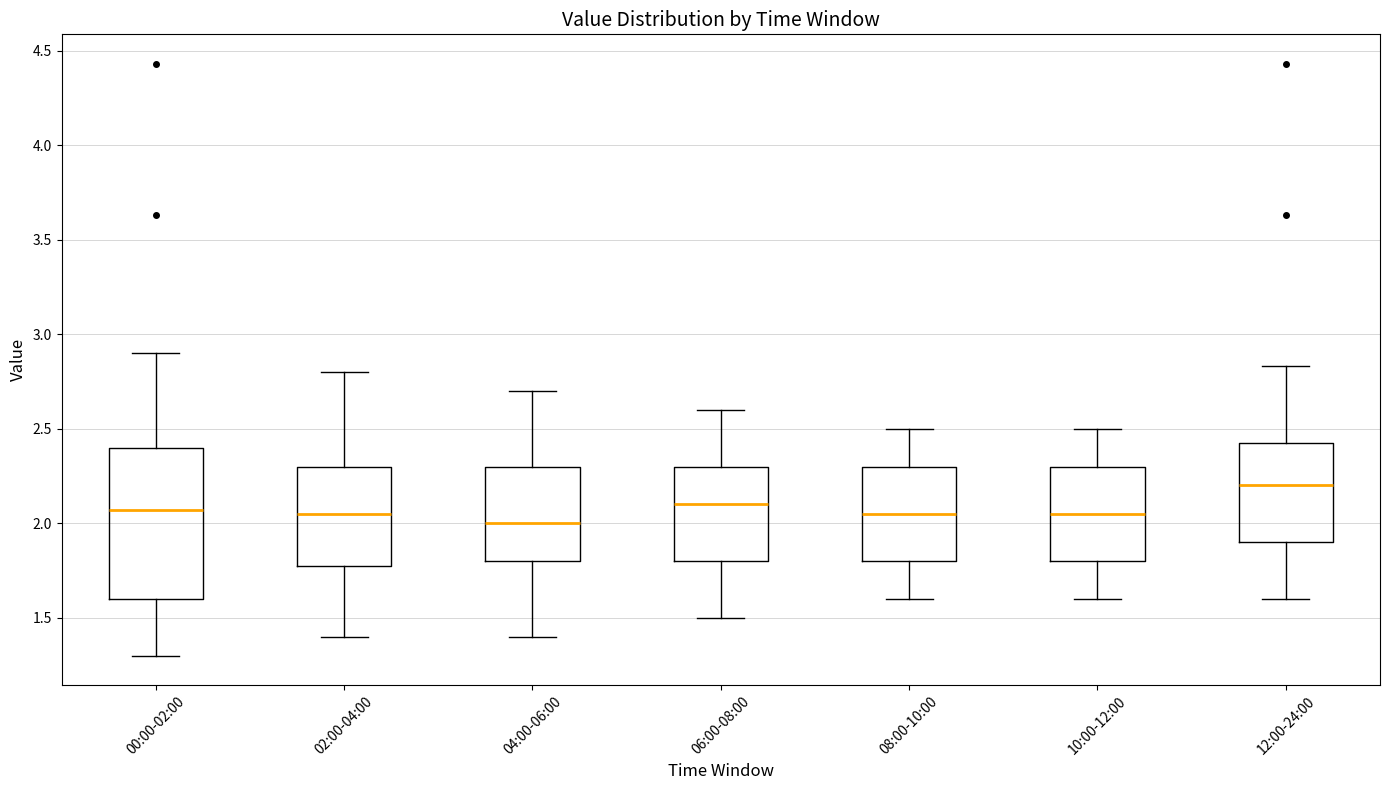

Reading left to right, transcribe this box plot: for each box, give where its median line is, the range the box spans, and where its two whiskers end, as read against the y-axis. The values are not printed on the chart, so give them approximately, as read against the axis.

00:00-02:00: median 2.05, box 1.60 to 2.40, whiskers 1.30 to 2.90
02:00-04:00: median 2.05, box 1.80 to 2.30, whiskers 1.40 to 2.80
04:00-06:00: median 2.00, box 1.80 to 2.30, whiskers 1.40 to 2.70
06:00-08:00: median 2.10, box 1.80 to 2.30, whiskers 1.50 to 2.60
08:00-10:00: median 2.05, box 1.80 to 2.30, whiskers 1.60 to 2.50
10:00-12:00: median 2.05, box 1.80 to 2.30, whiskers 1.60 to 2.50
12:00-24:00: median 2.20, box 1.90 to 2.45, whiskers 1.60 to 2.85